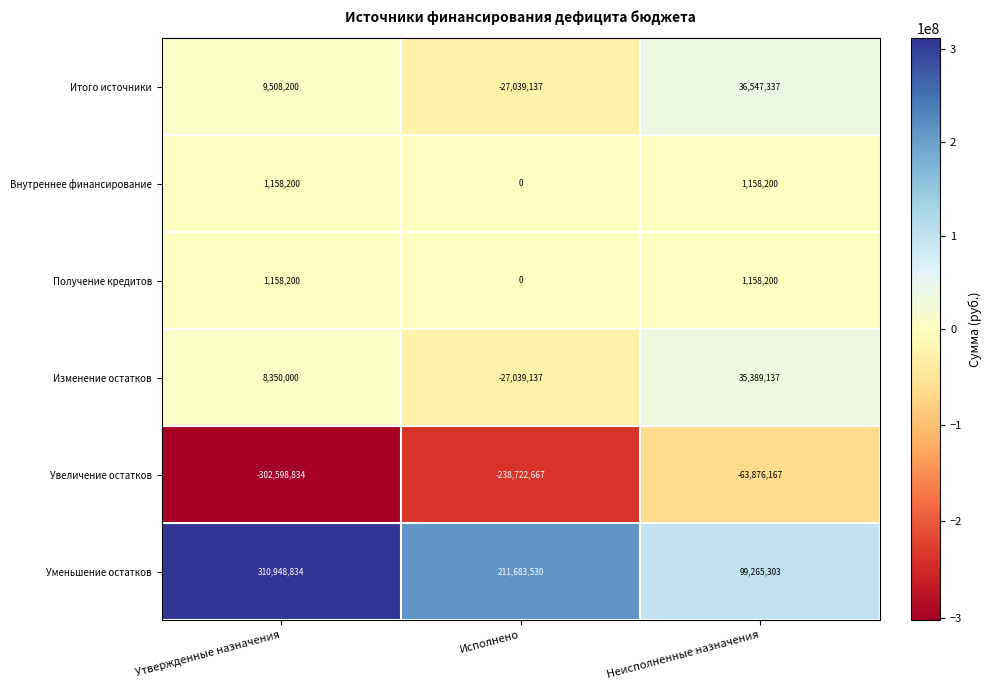

What is the total value across all series at Исполнено?

-81117411